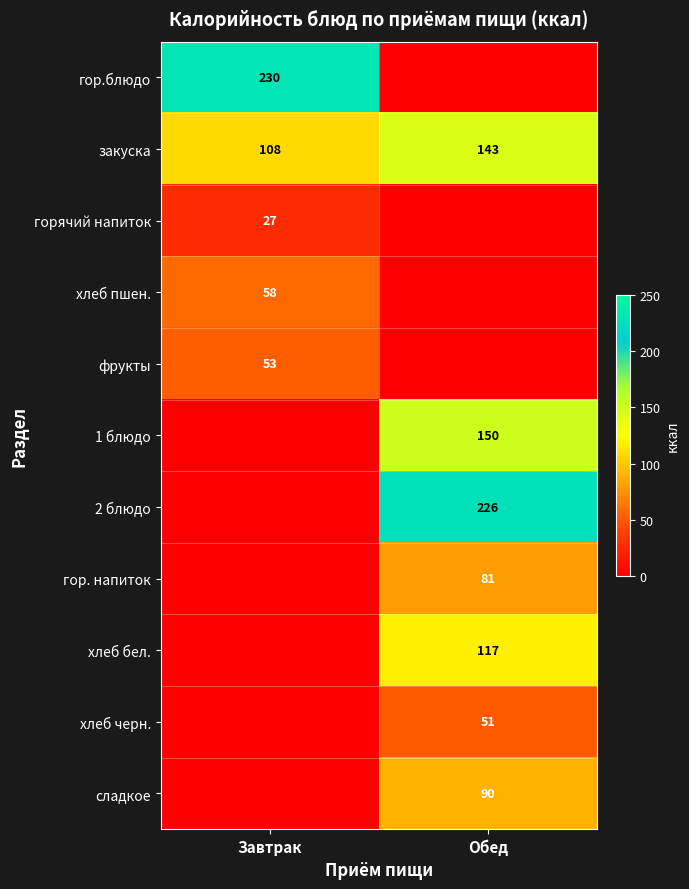

Which category has the lowest value in the закуска series?

Завтрак